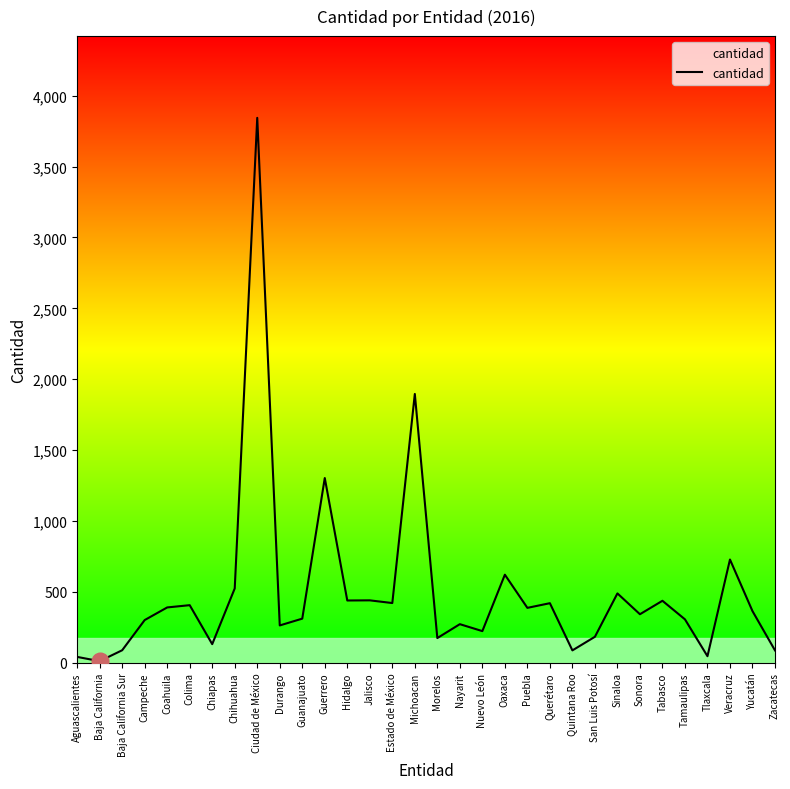

What is the sum of all values?

15975